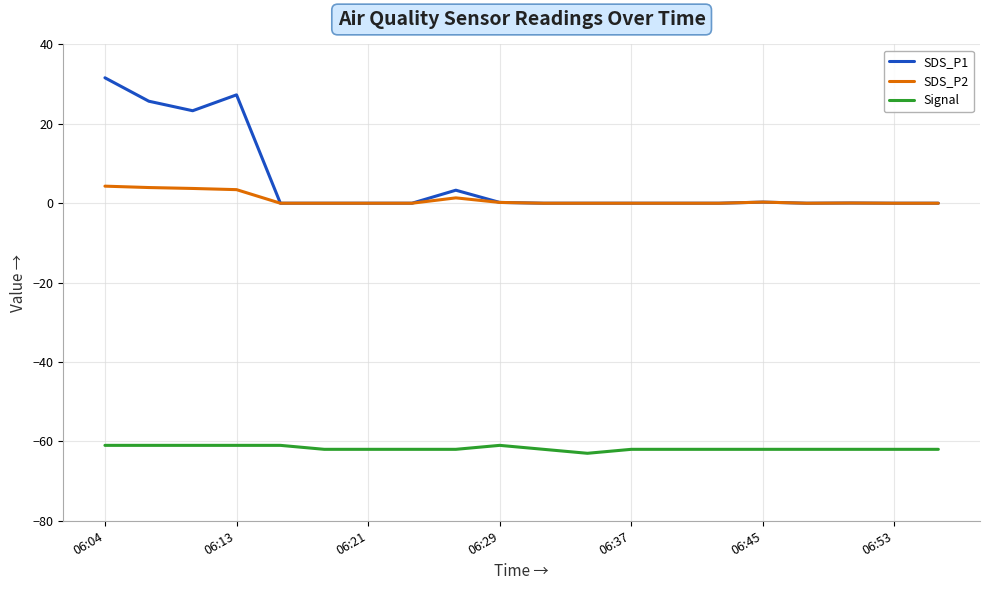

Which series has the largest total across all categories?

SDS_P1